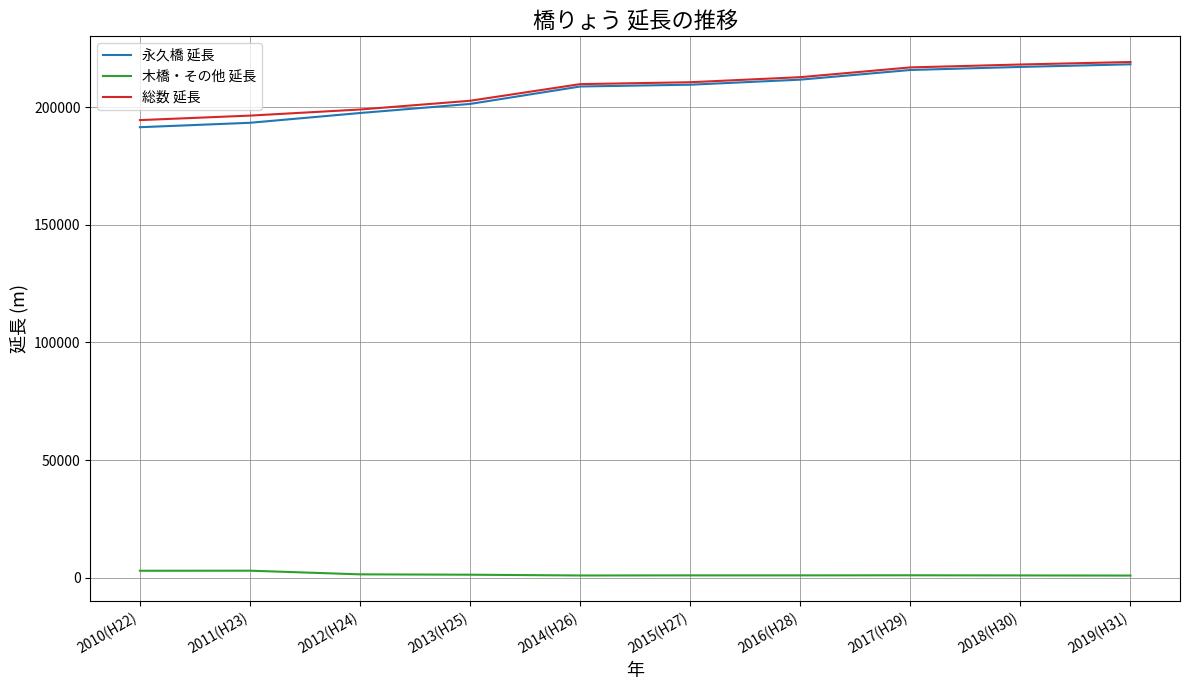

Is the value of 永久橋 延長 at 2018(H30) greater than the value of 木橋・その他 延長 at 2015(H27)?

Yes